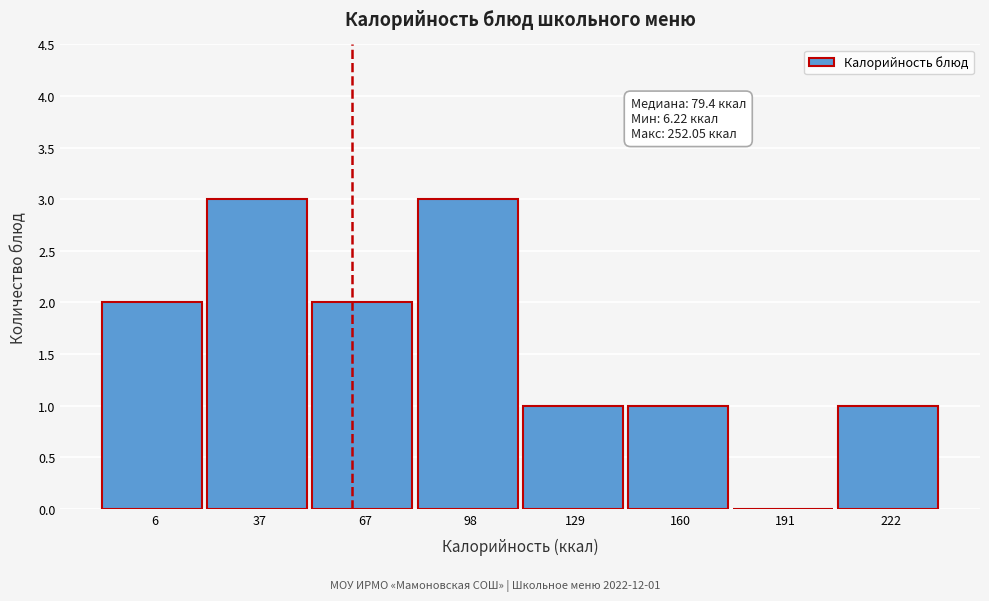

Reading left to right, extract all data points from this chart.

6=2	37=3	67=2	98=3	129=1	160=1	191=0	222=1